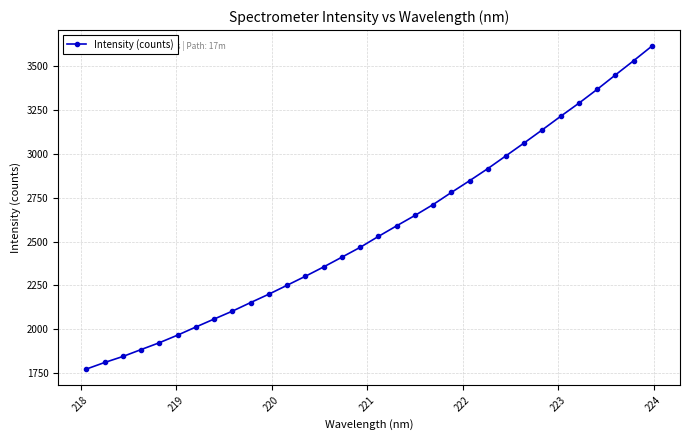

What is the average value?

2569.2